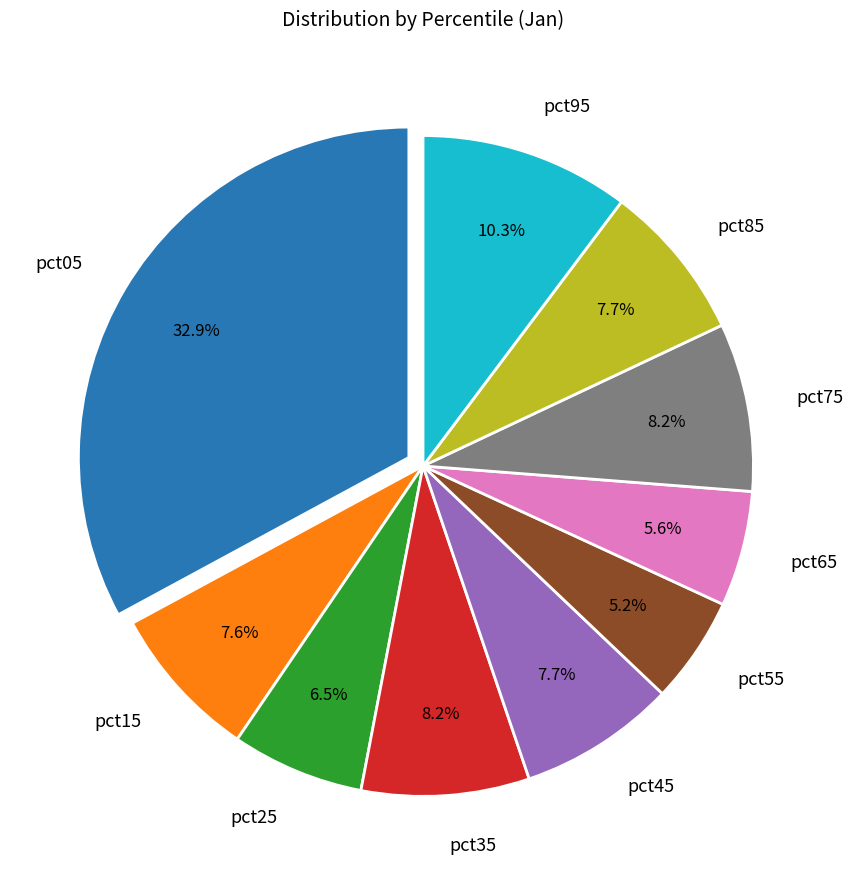

Count the number of slices in the pie.

10